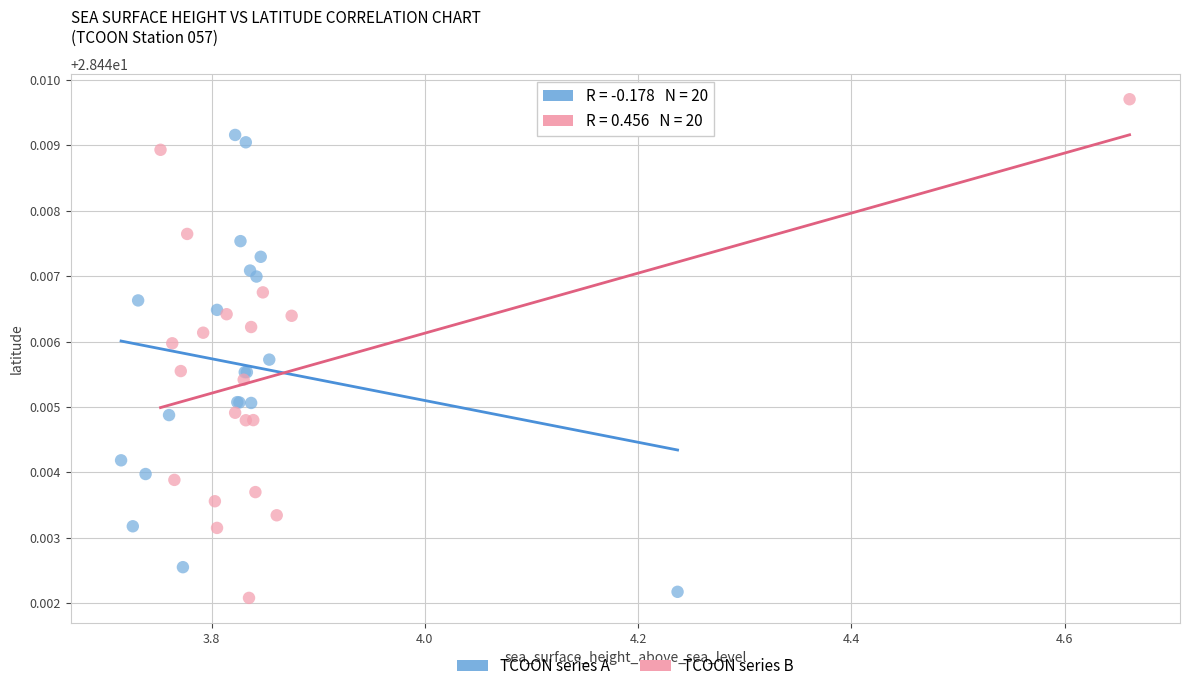

Which series reaches the minimum Y coordinate?

TCOON series B